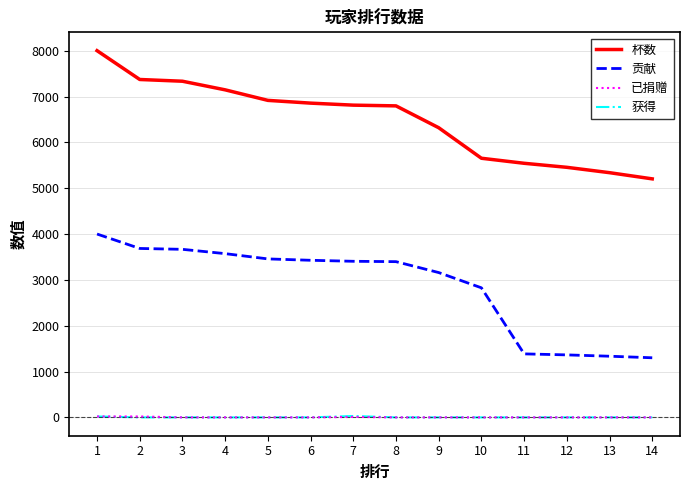

True or false: 贡献 and 已捐赠 cross at least once.

False